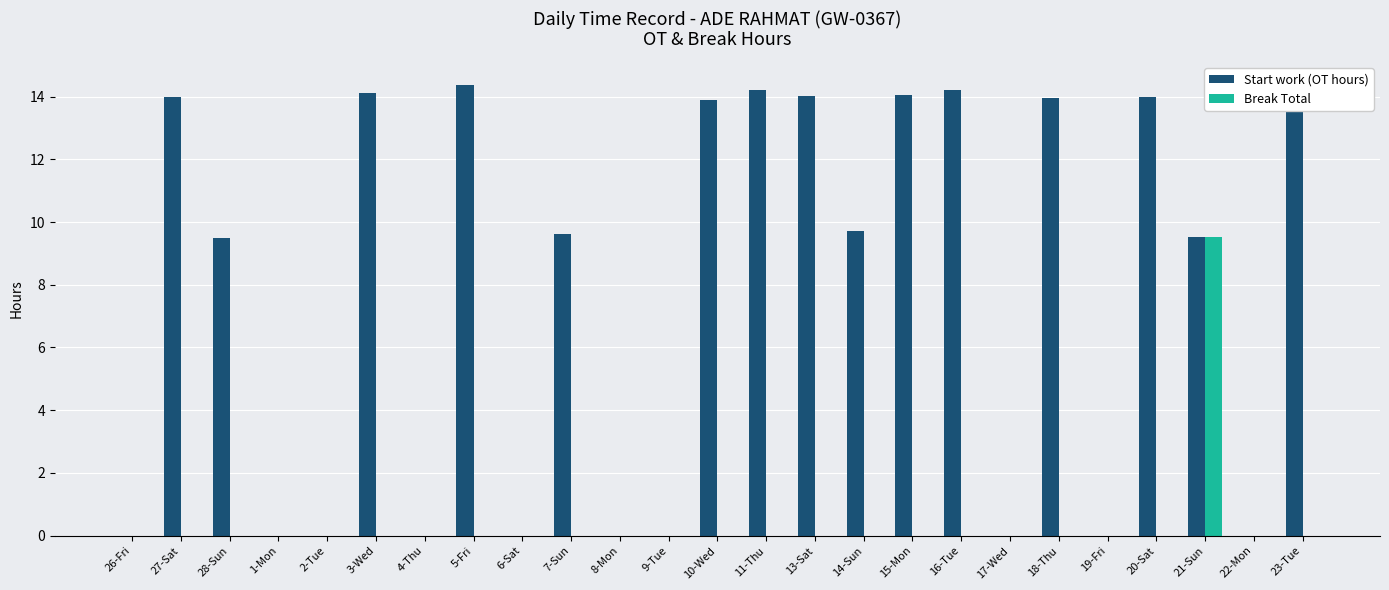

What is the average value of the Break Total series?

0.4